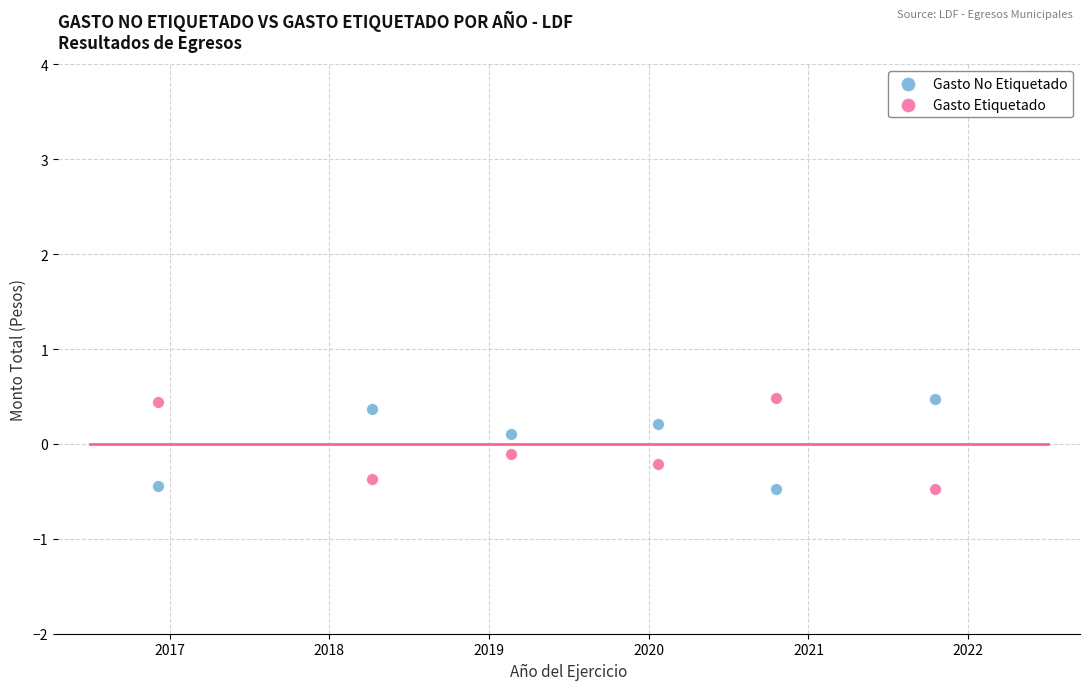

What are all the series names shown in the legend?

Gasto No Etiquetado, Gasto Etiquetado